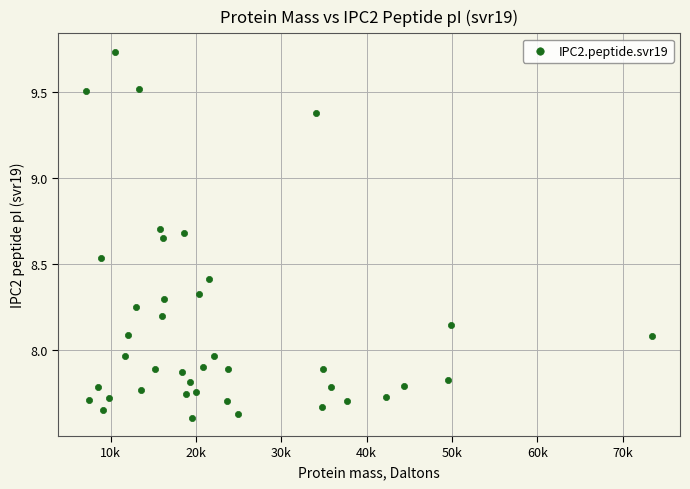

What is the range of Y values (max minus min)?

2.1